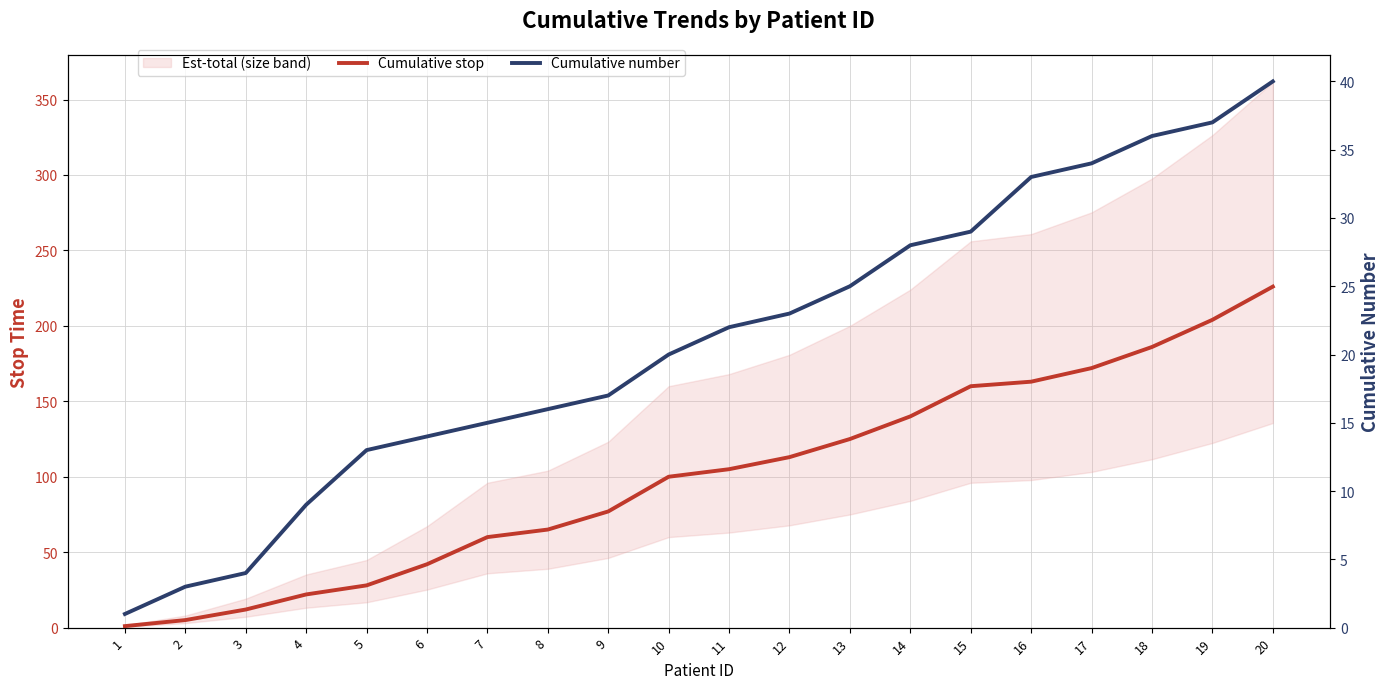

True or false: Cumulative number and Cumulative stop intersect in this chart.

False